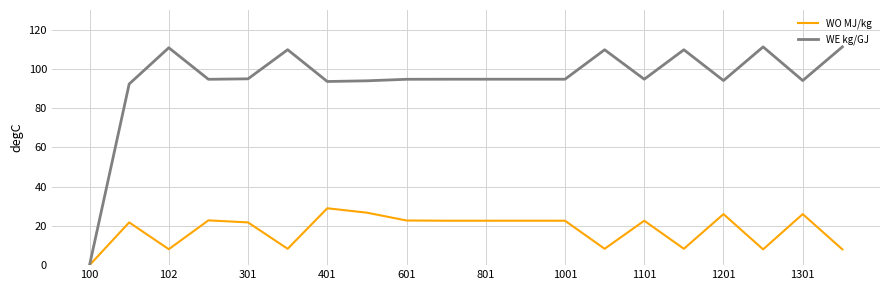

Which series has the largest range (max minus min)?

WE kg/GJ